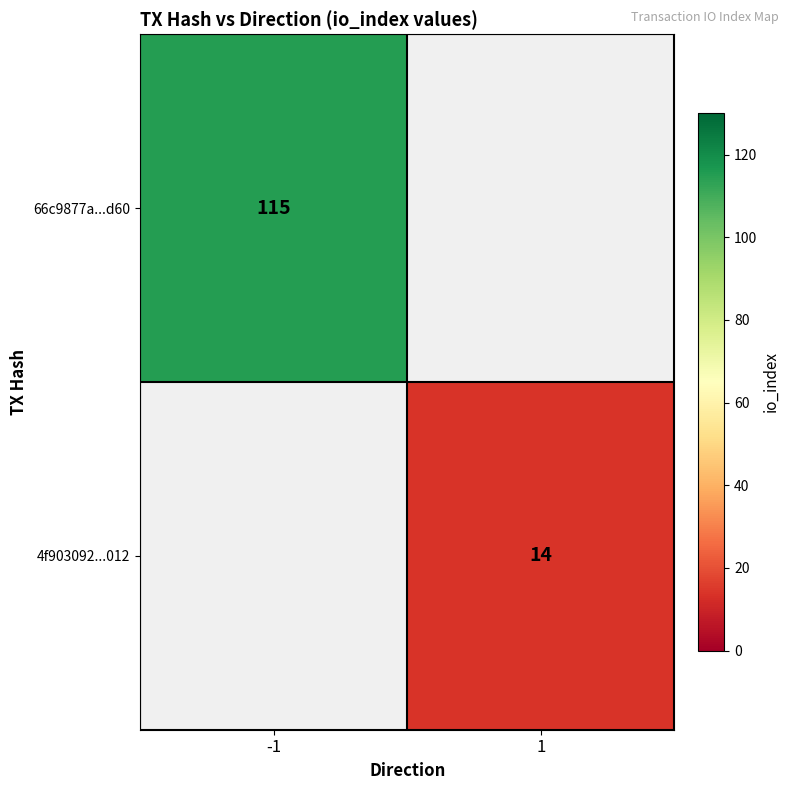

True or false: 4f903092...012 has a value of 14 at 1.

True